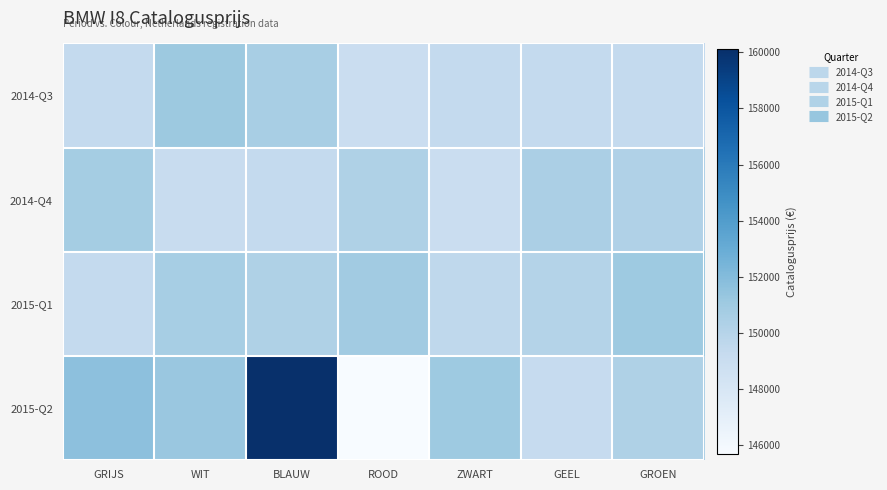

At ROOD, list the series in order from smallest to largest.

2015-Q2, 2014-Q3, 2014-Q4, 2015-Q1